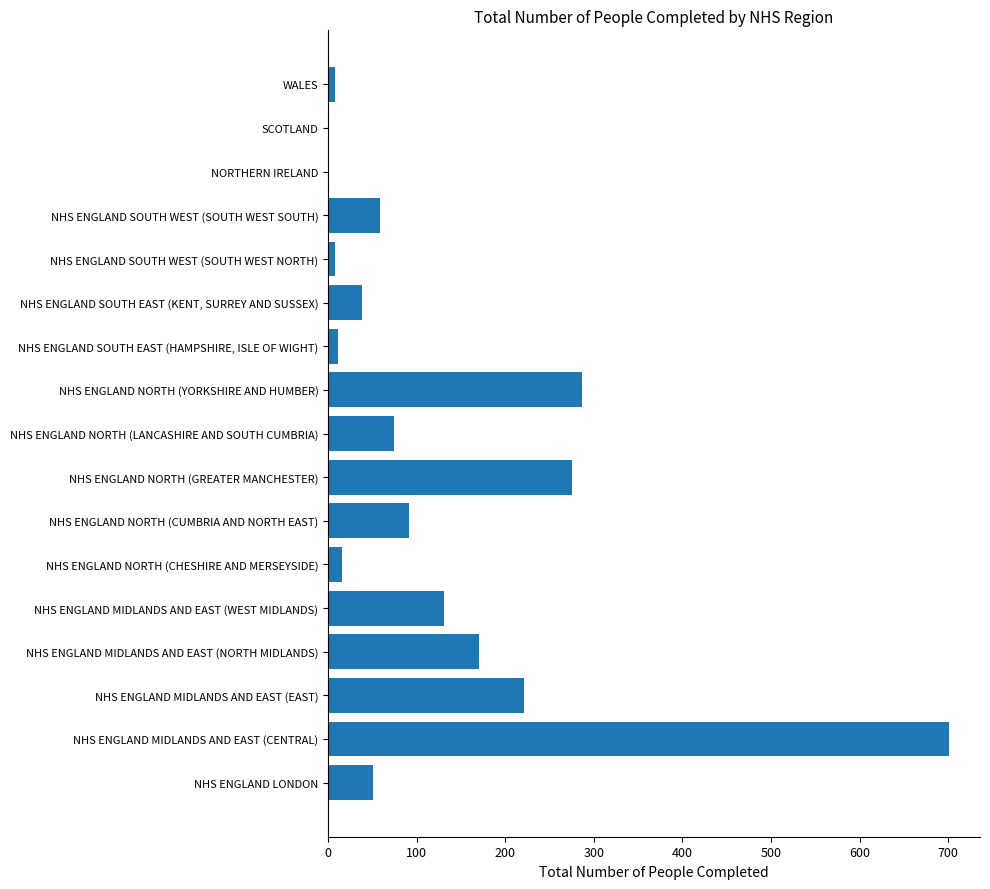

The value at NHS ENGLAND SOUTH WEST (SOUTH WEST SOUTH) is 59. True or false?

True